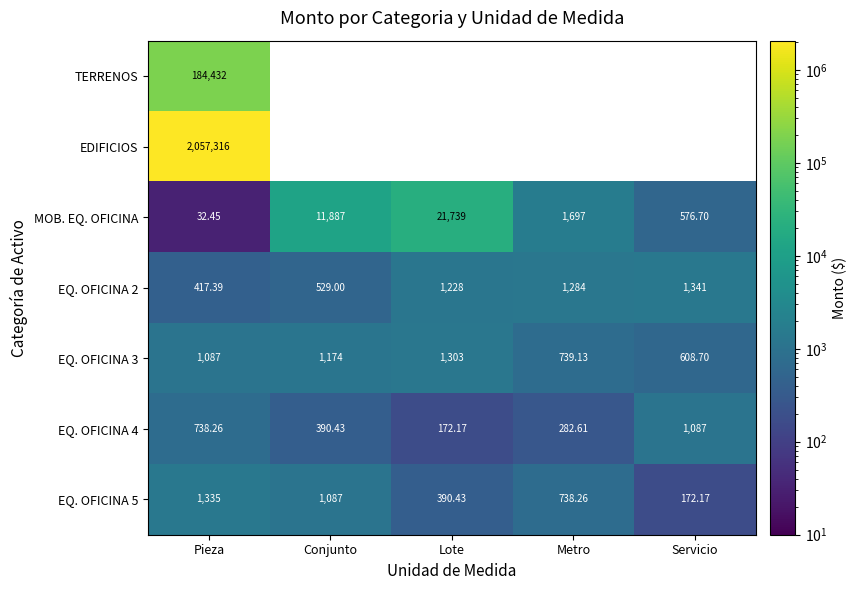

How many distinct data groups are displayed?

7